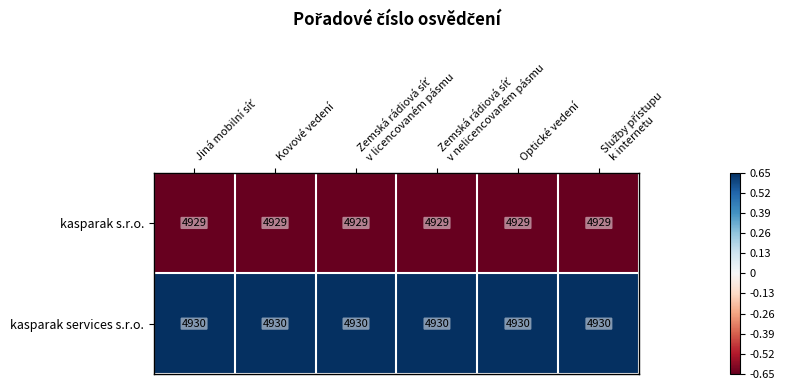

What is the minimum value for kasparak services s.r.o.?

4930